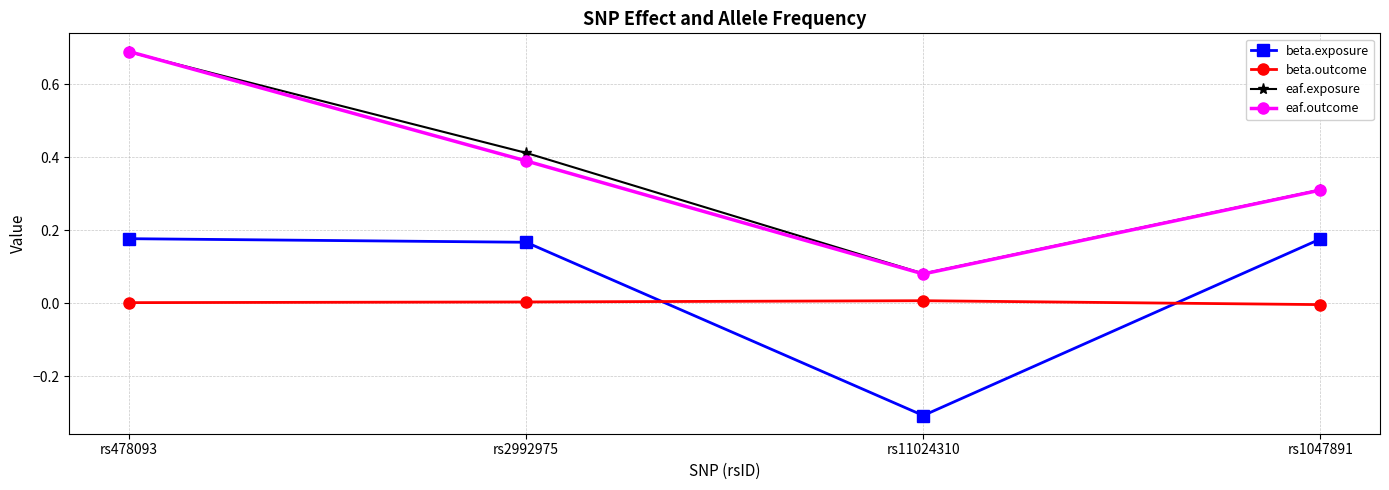

Which label corresponds to the smallest value in the chart?

rs11024310